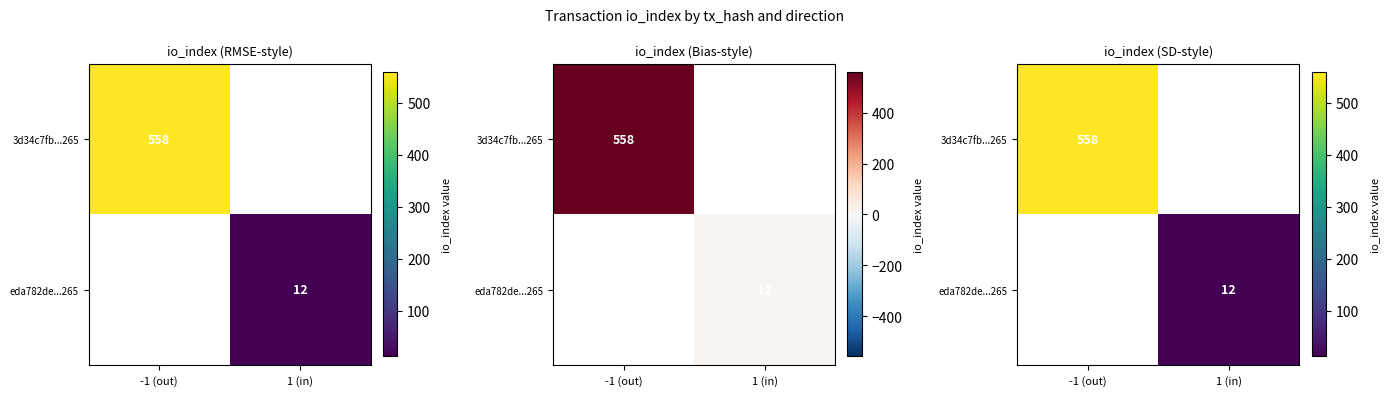

Rank the categories by eda782de...265 value from highest to lowest.

1 (in), -1 (out)